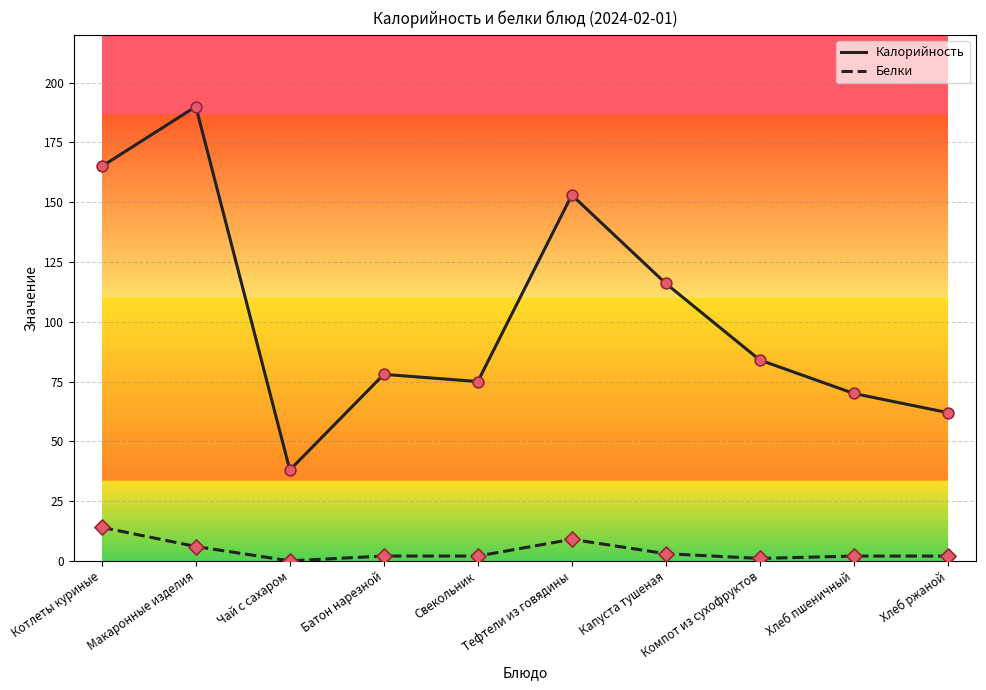

Which series has the widest spread of values?

Калорийность